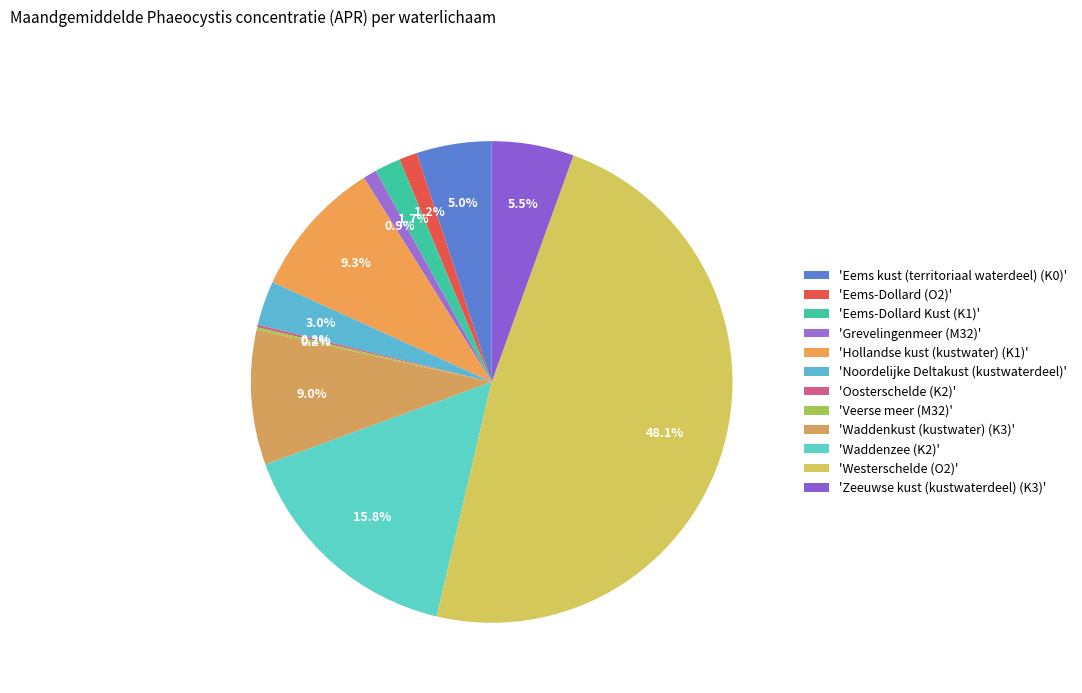

How many segments does this pie chart have?

12